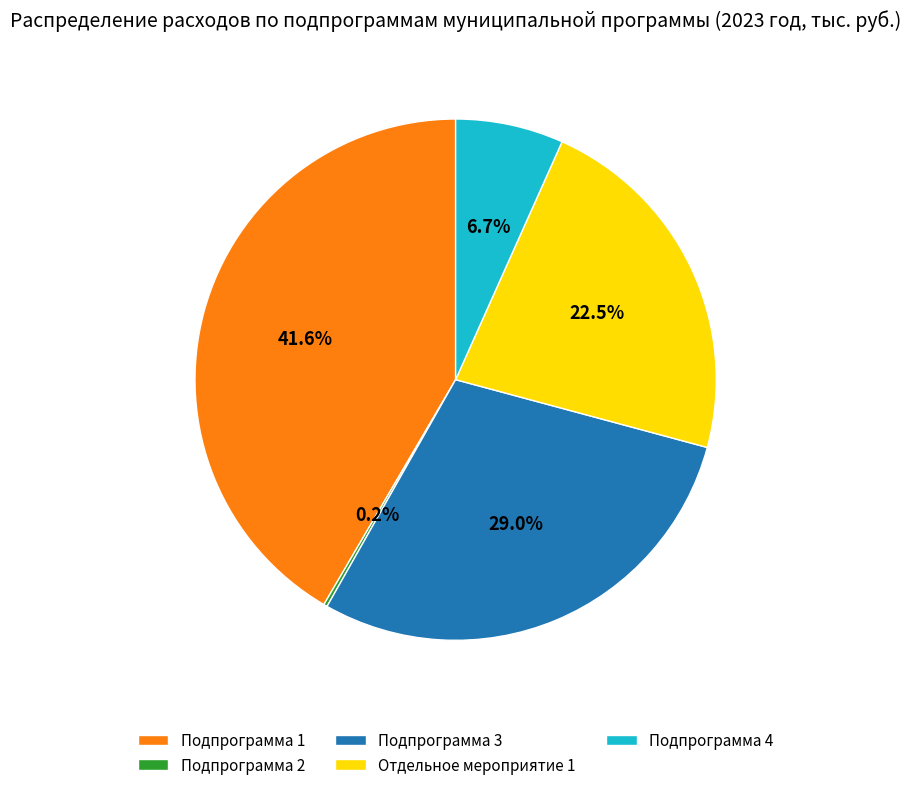

Which has a higher value, Подпрограмма 4 or Отдельное мероприятие 1?

Отдельное мероприятие 1